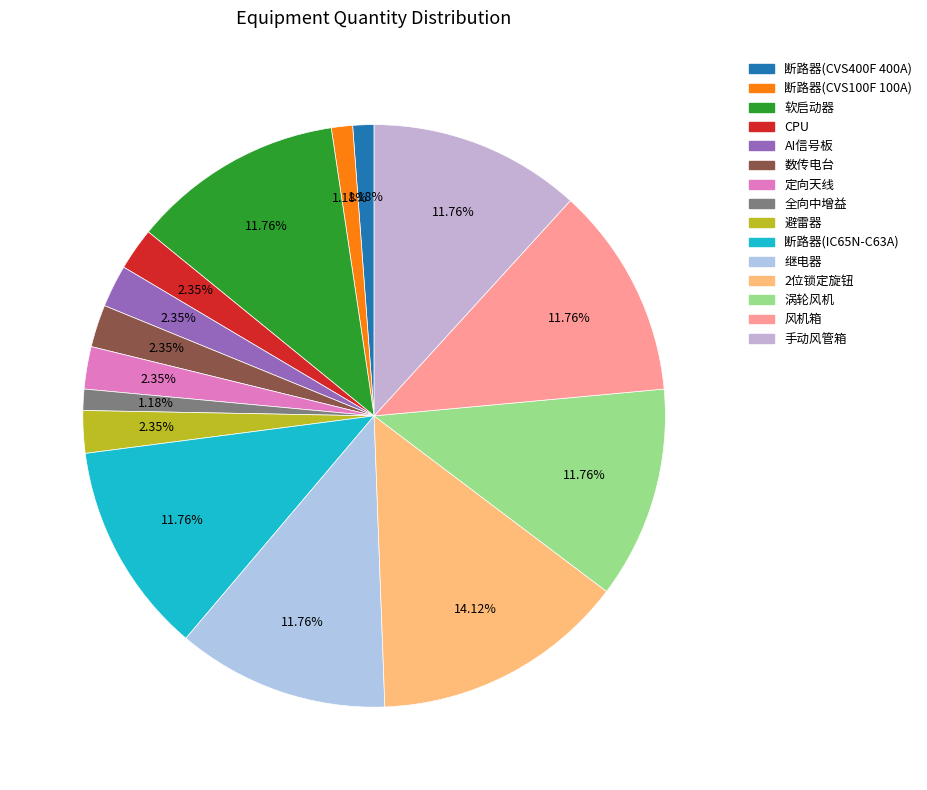

What is the change in value from CPU to 全向中增益?

-1